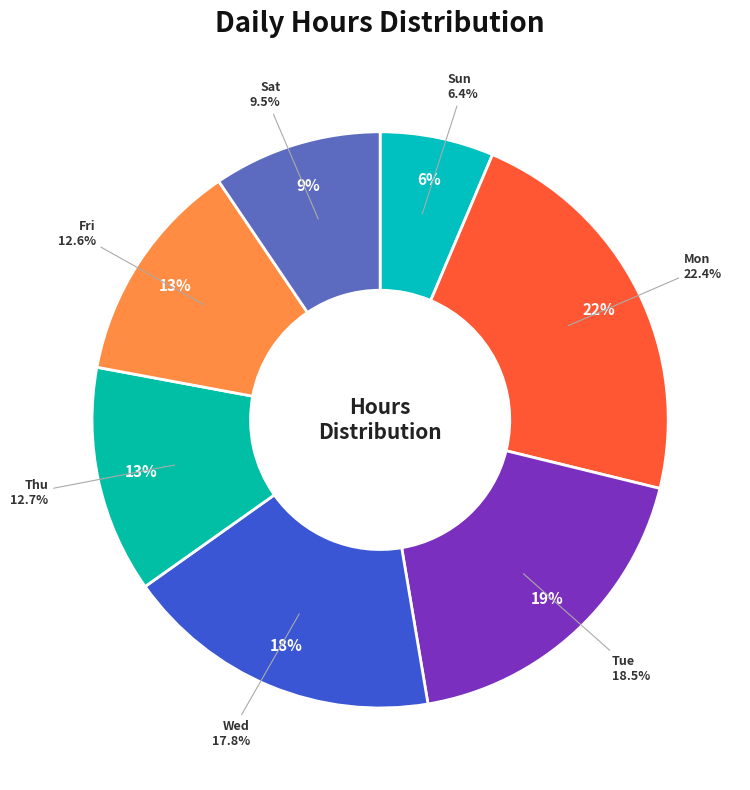

Combined, do 14-Sat and 17-Tue account for over 50%?

No